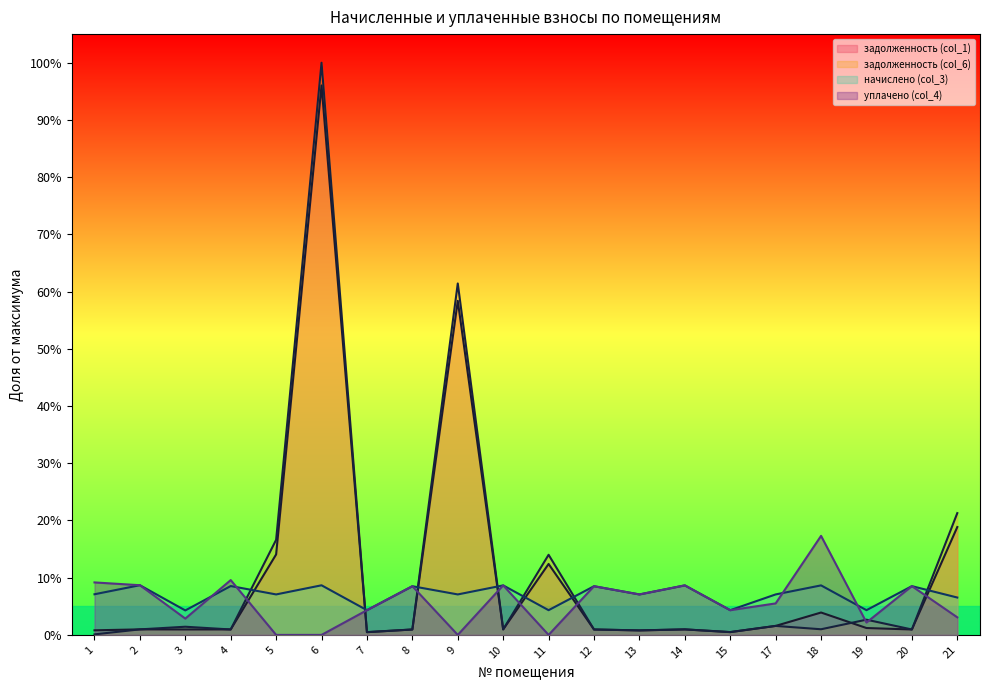

Between 13 and 1, which is larger?

1